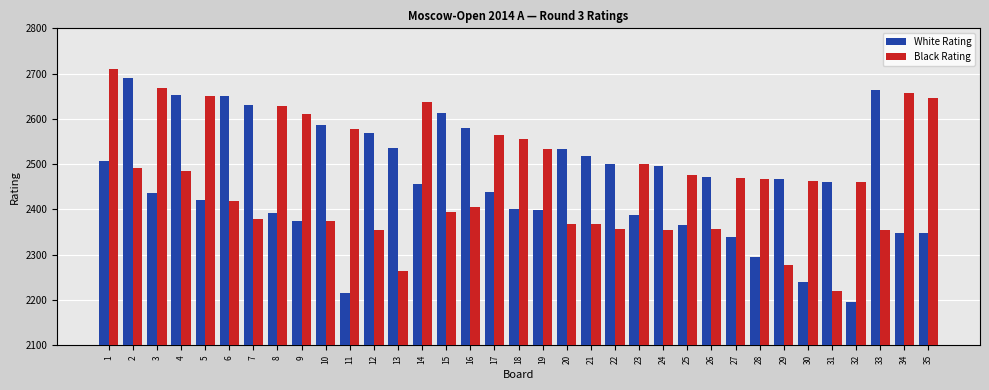

Which category has the lowest value across all series?

32